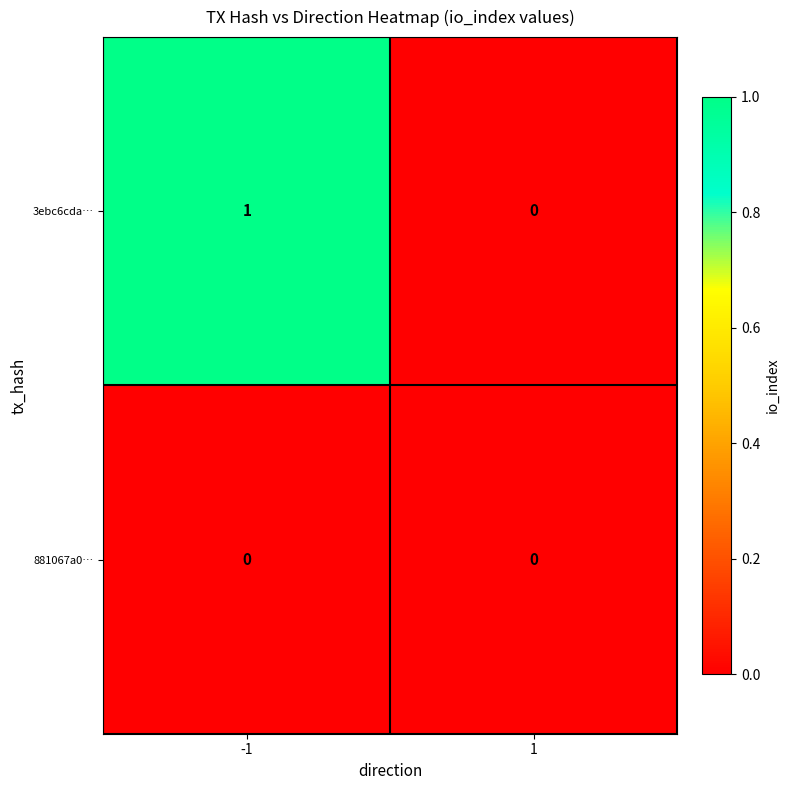

Rank the series by their average value, from highest to lowest.

3ebc6cda…, 881067a0…